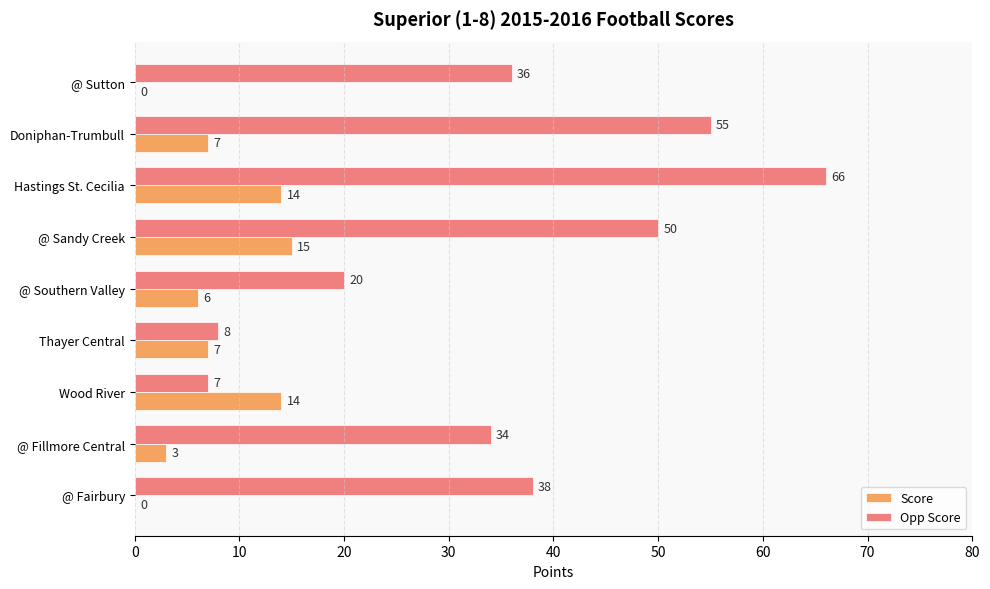

At which category is the sum across all series the highest?

Hastings St. Cecilia